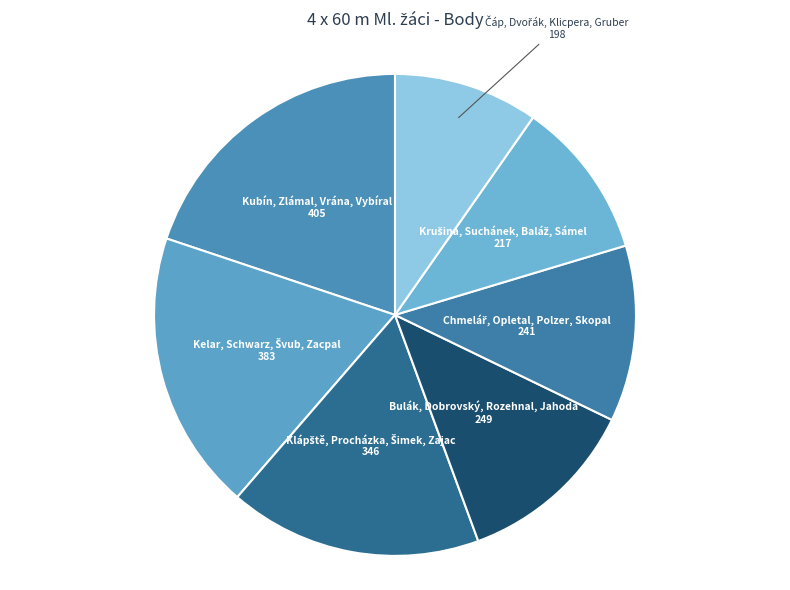

Is there any slice that represents more than half of the pie?

No